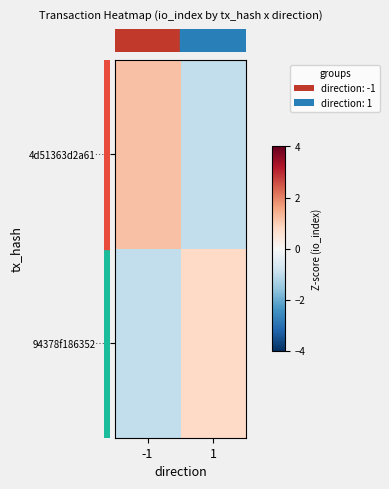

At 1, list the series in order from smallest to largest.

row_0, row_1